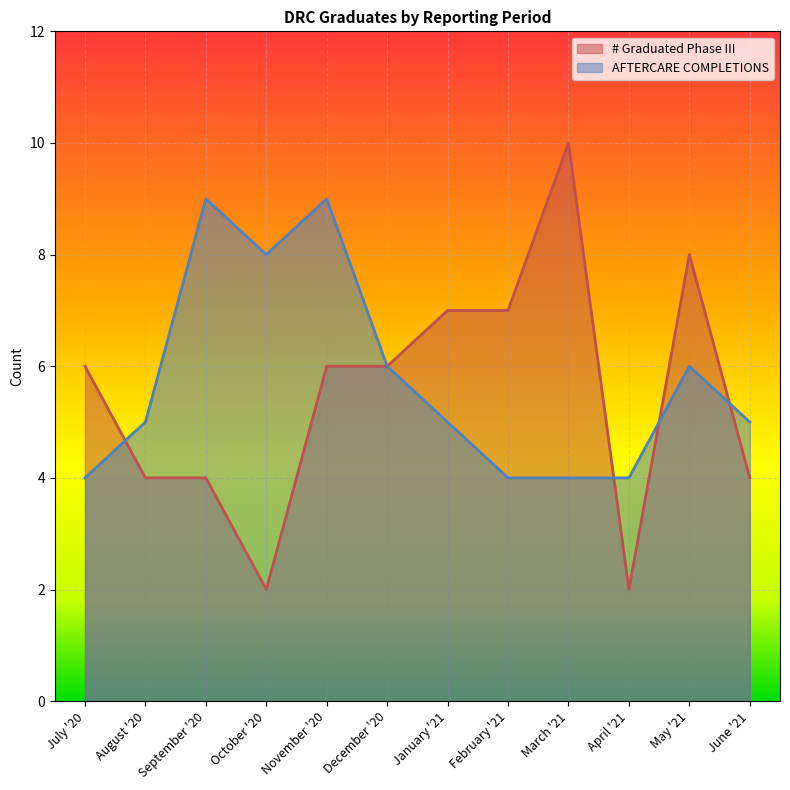

How many times do # Graduated Phase III and AFTERCARE COMPLETIONS cross each other?

4